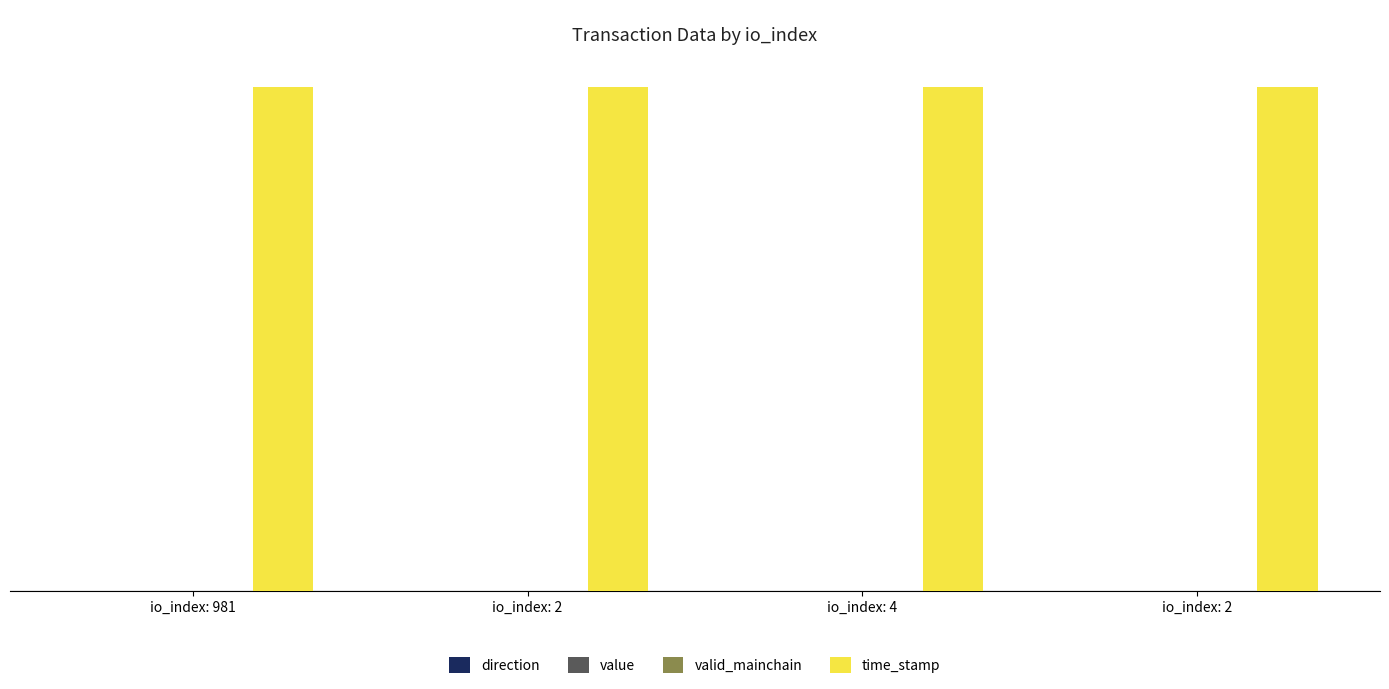

At which category is the sum across all series the highest?

io_index: 981